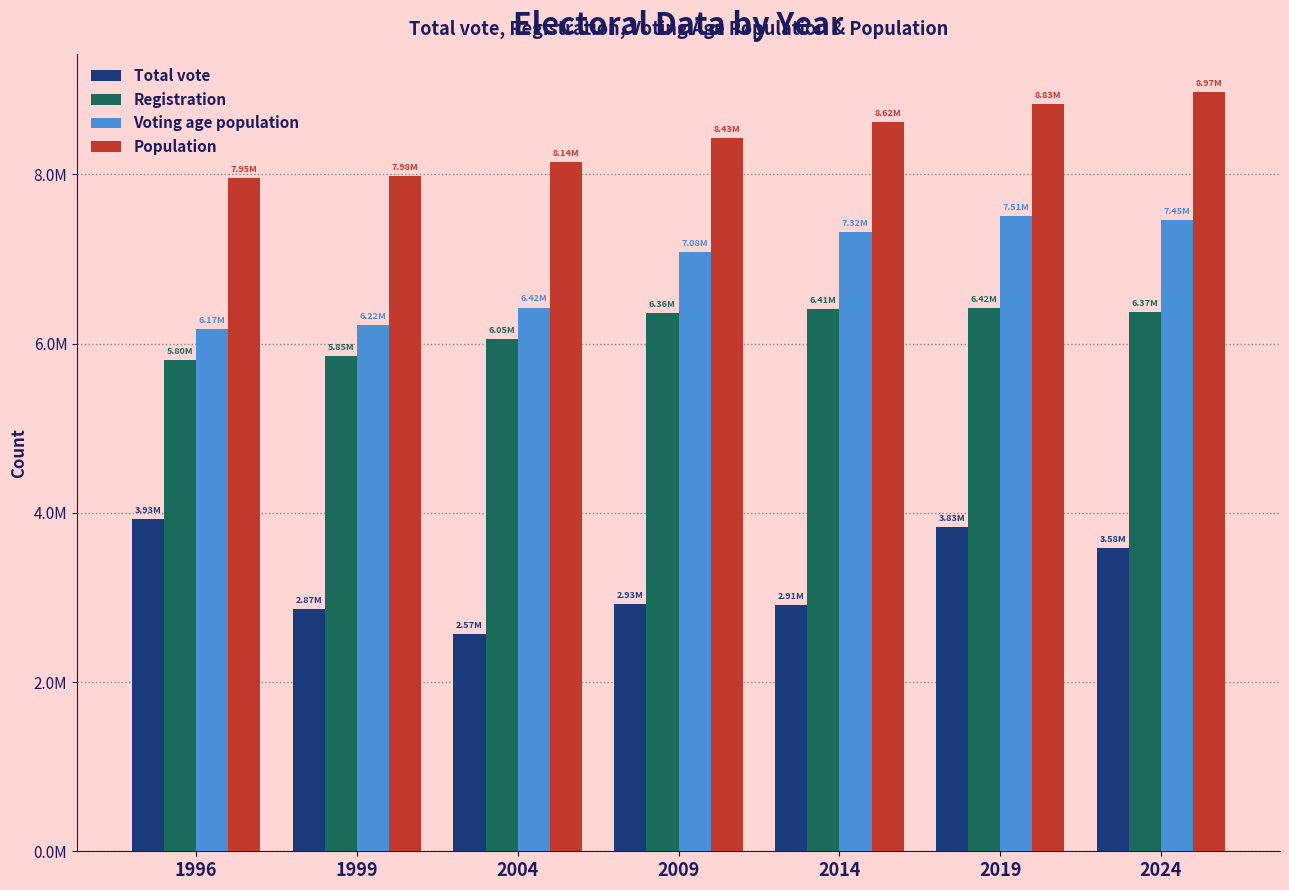

At which label does Voting age population reach its minimum?

1996